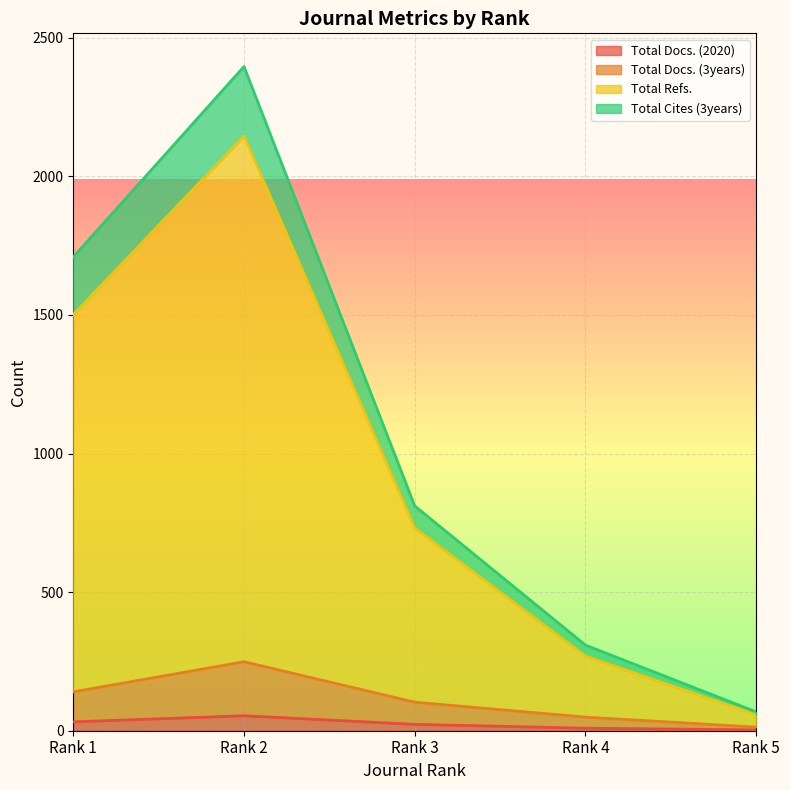

Which series has the largest total across all categories?

Total Refs.